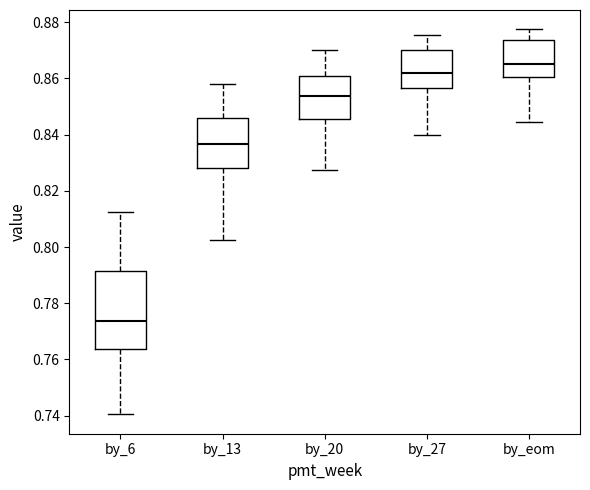

Where does the upper whisker of the box for by_6 end on the y-axis? The values are not printed on the chart, so give them approximately, as read against the axis.

0.812